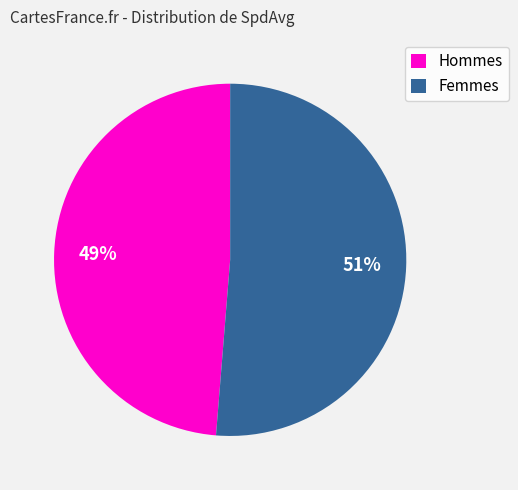

Rank the categories by value from lowest to highest.

Hommes, Femmes